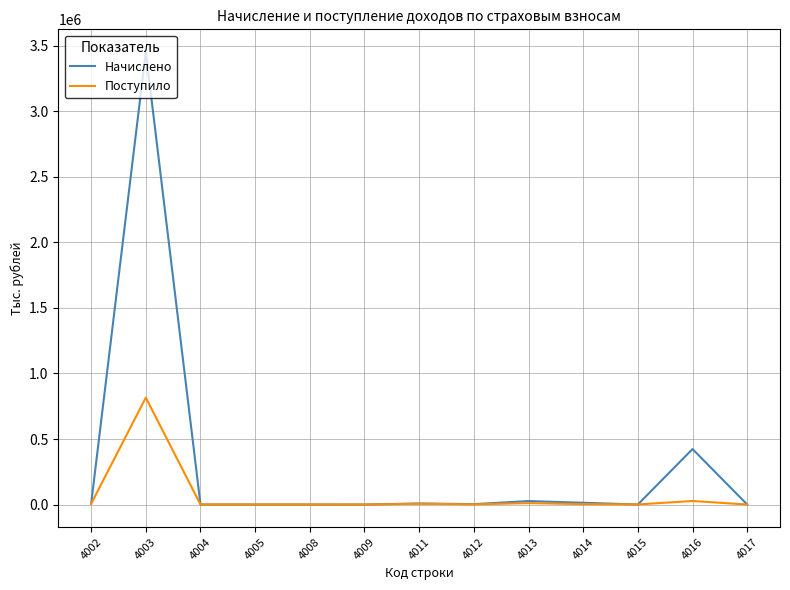

How many times do Поступило and Начислено cross each other?

4